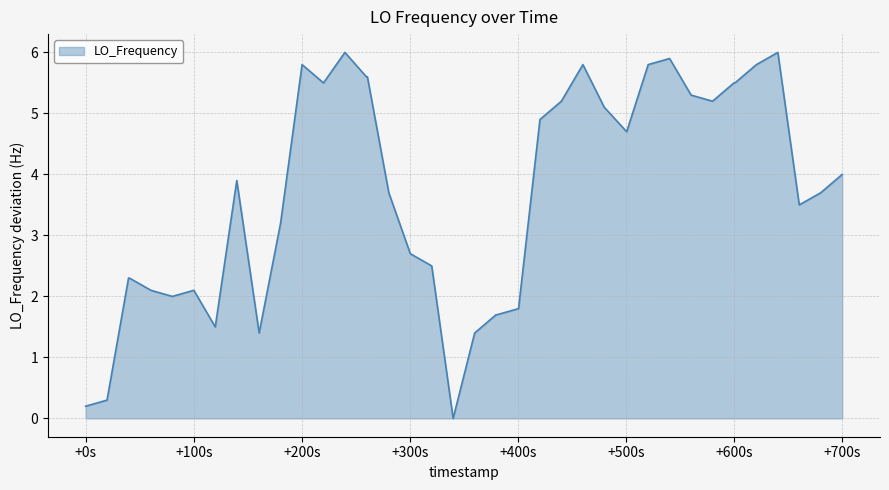

What is the maximum value shown in the chart?

6.0